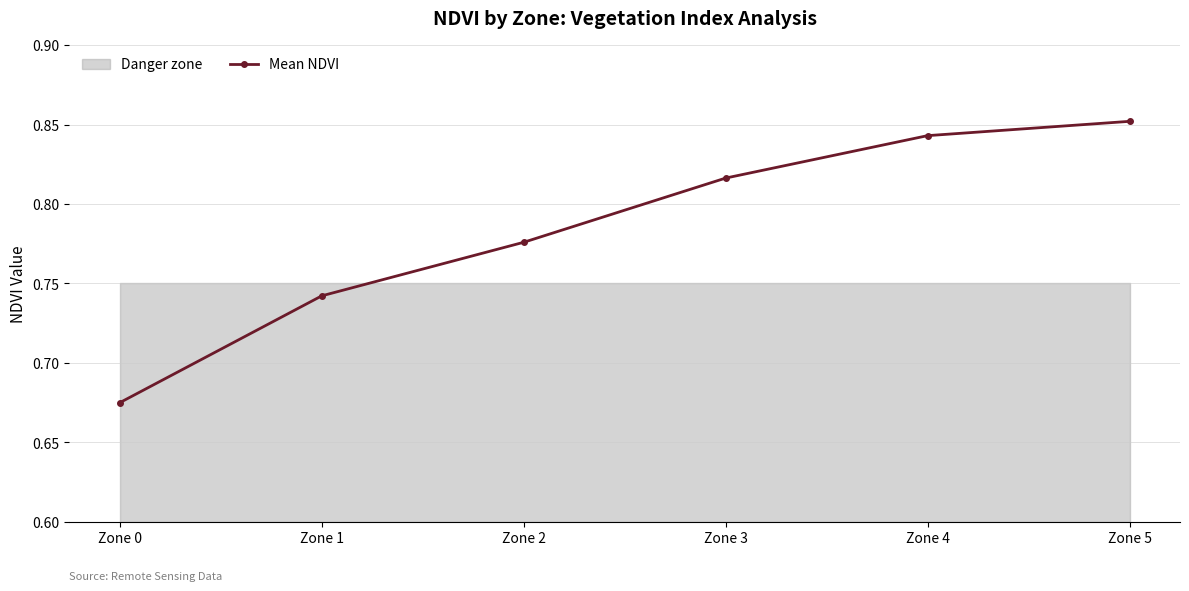

Is it true that the value at Zone 0 is 0.3?

False